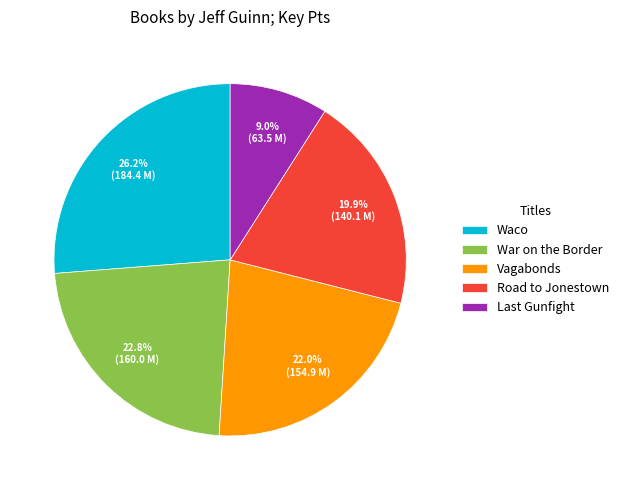

What percentage is NOT represented by War on the Border?

77.2%